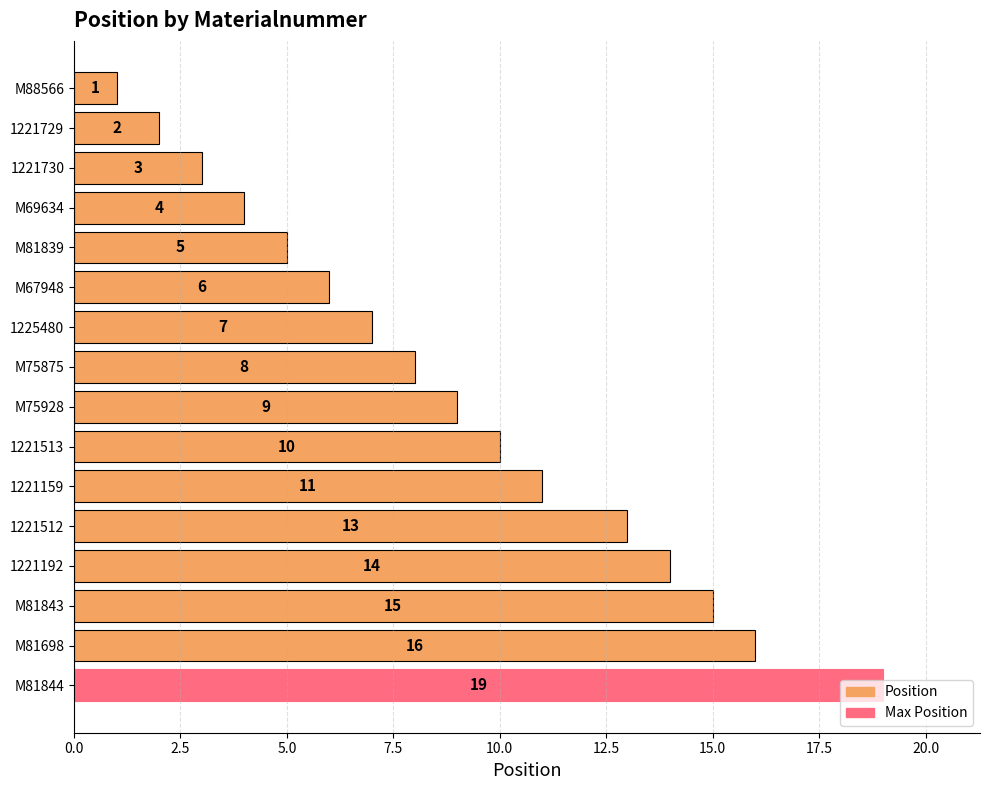

What is the label of the 16th bar from the top?

M81844